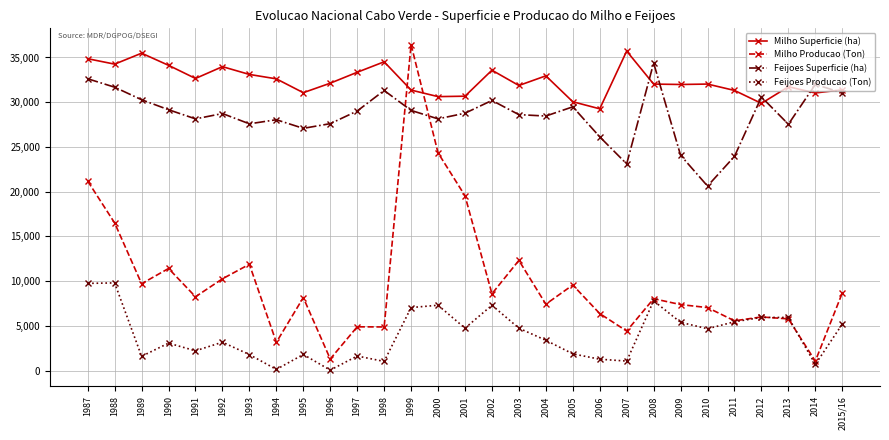

At which label is Milho Producao (Ton) closest to 18752?

2001